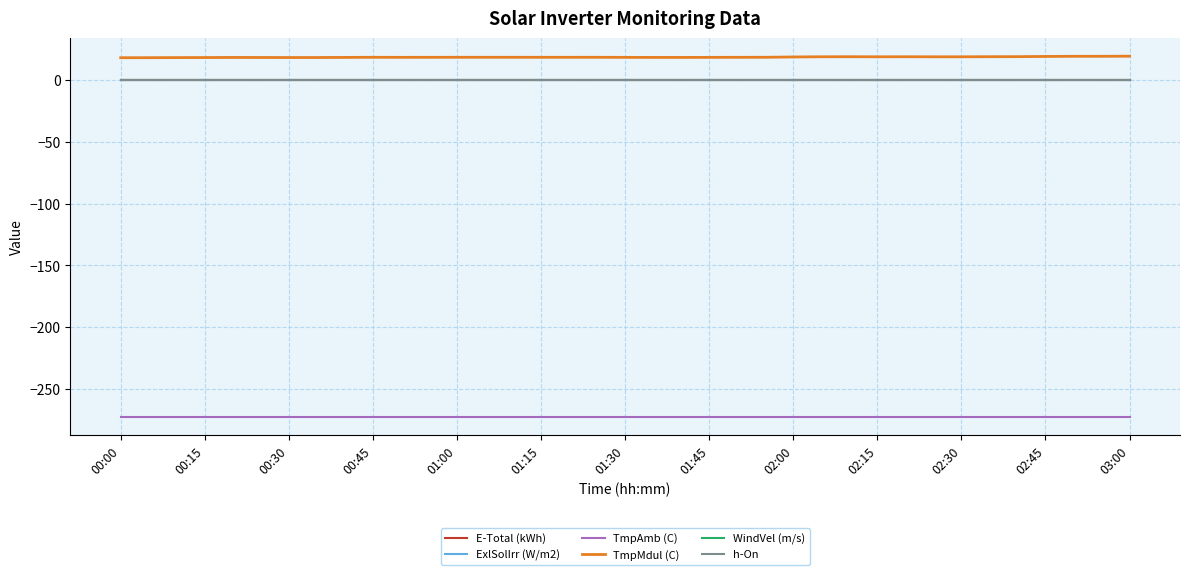

Does the chart display data point markers on the line(s)?

No